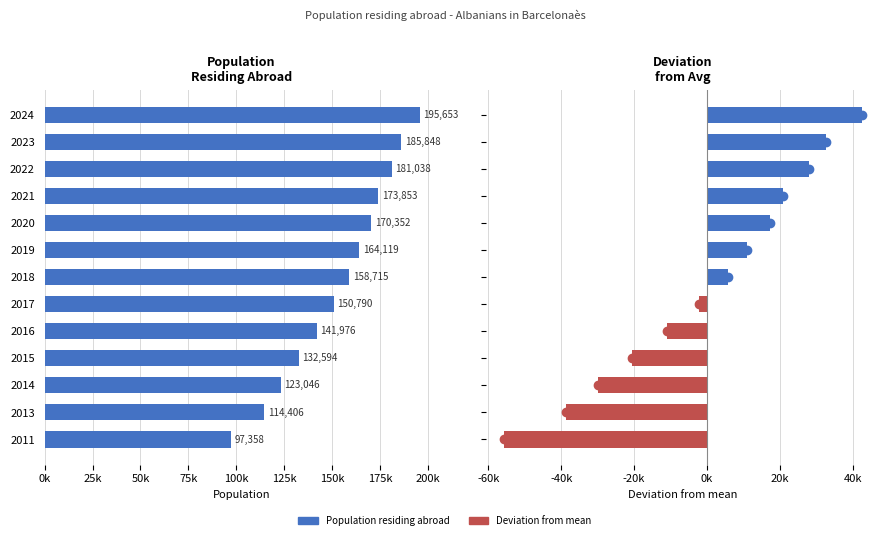

What is the difference between the Population residing abroad values at 2017 and 2011?

53432.0